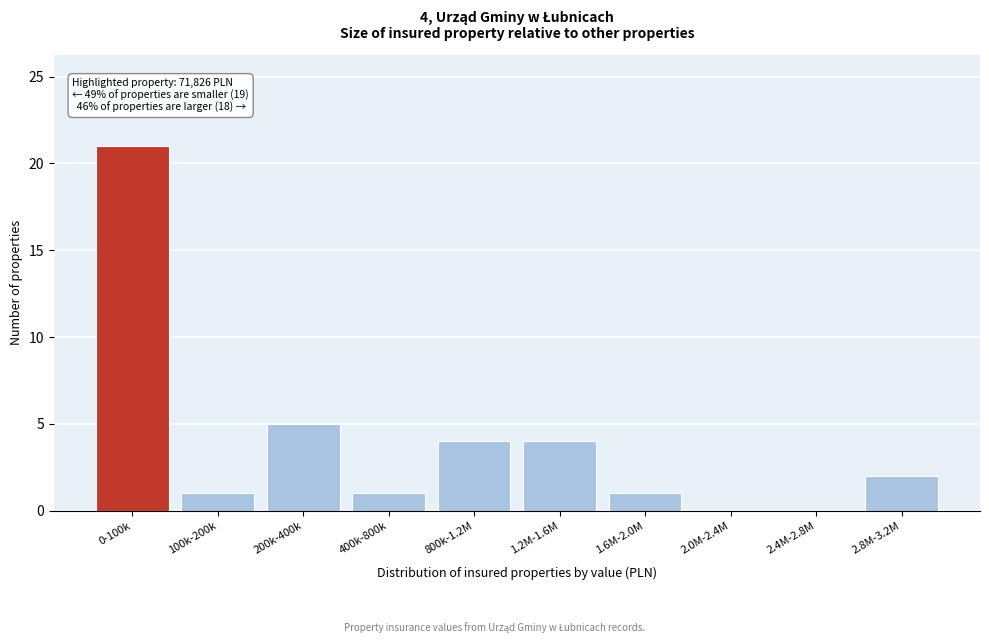

Reading right to left, transcribe all the data shown in this chart.

2.8M-3.2M=2	2.4M-2.8M=0	2.0M-2.4M=0	1.6M-2.0M=1	1.2M-1.6M=4	800k-1.2M=4	400k-800k=1	200k-400k=5	100k-200k=1	0-100k=21